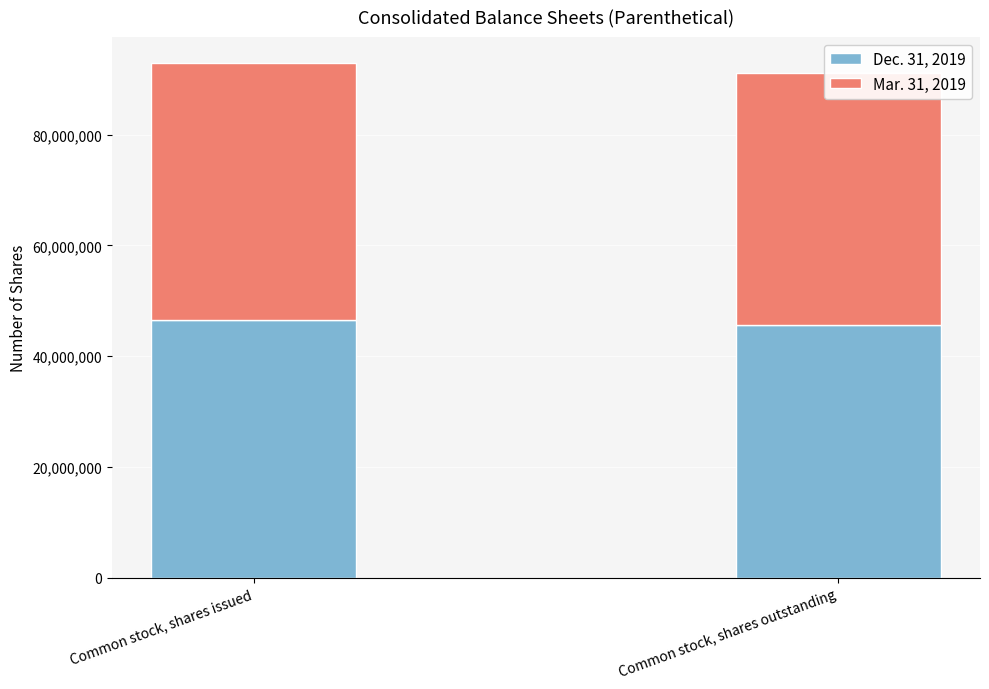

What is the average value of the Mar. 31, 2019 series?

46039500